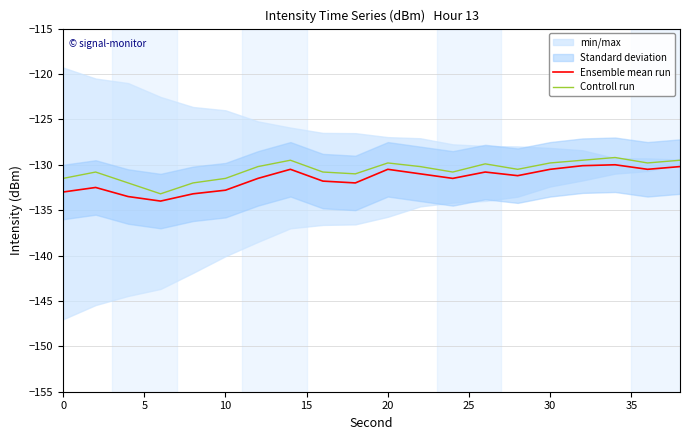

True or false: Ensemble mean run and Controll run intersect in this chart.

False